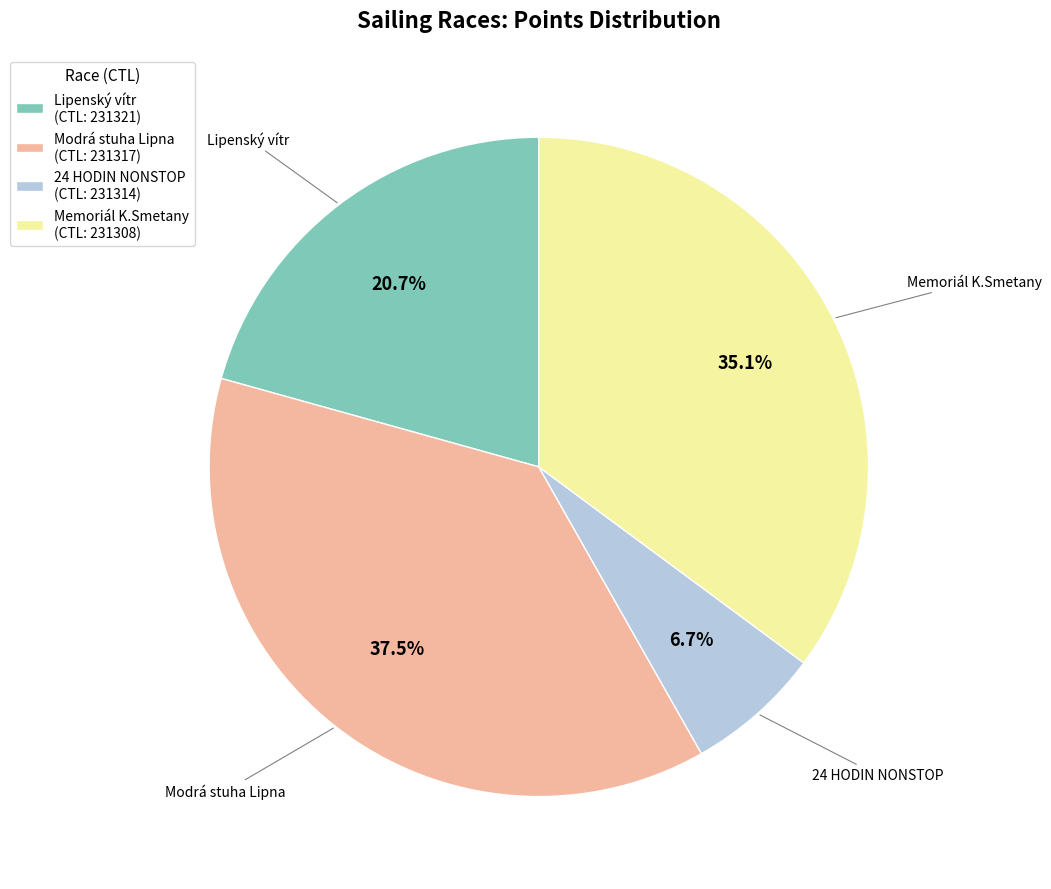

Which has a higher value, Memoriál K.Smetany or 24 HODIN NONSTOP?

Memoriál K.Smetany